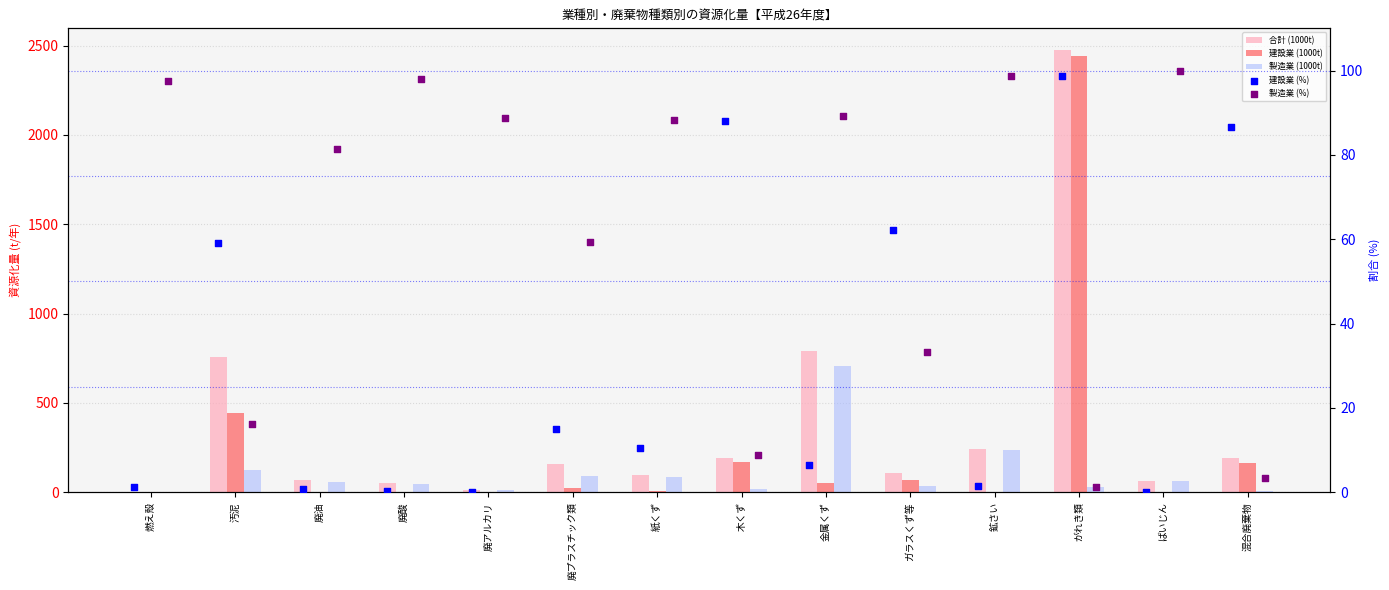

Which series reaches the minimum Y coordinate?

建設業 (1000t)